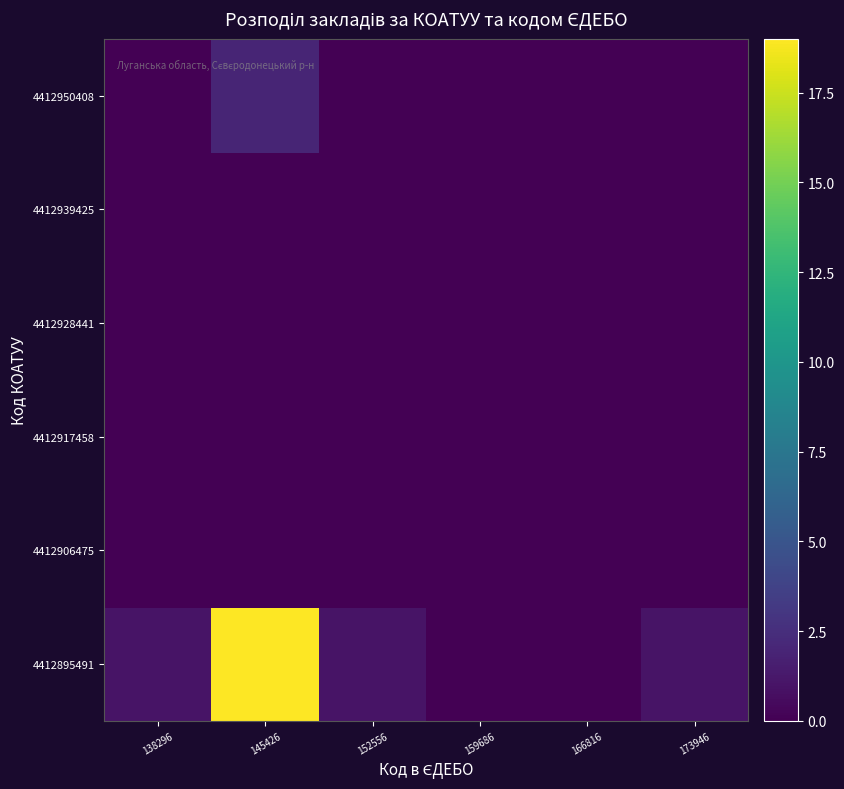

Reading left to right, transcribe all the data shown in this chart.

4412895491: 138296=1	145426=19	152556=1	159686=0	166816=0	173946=1
4412906475: 138296=0	145426=0	152556=0	159686=0	166816=0	173946=0
4412917458: 138296=0	145426=0	152556=0	159686=0	166816=0	173946=0
4412928441: 138296=0	145426=0	152556=0	159686=0	166816=0	173946=0
4412939425: 138296=0	145426=0	152556=0	159686=0	166816=0	173946=0
4412950408: 138296=0	145426=2	152556=0	159686=0	166816=0	173946=0